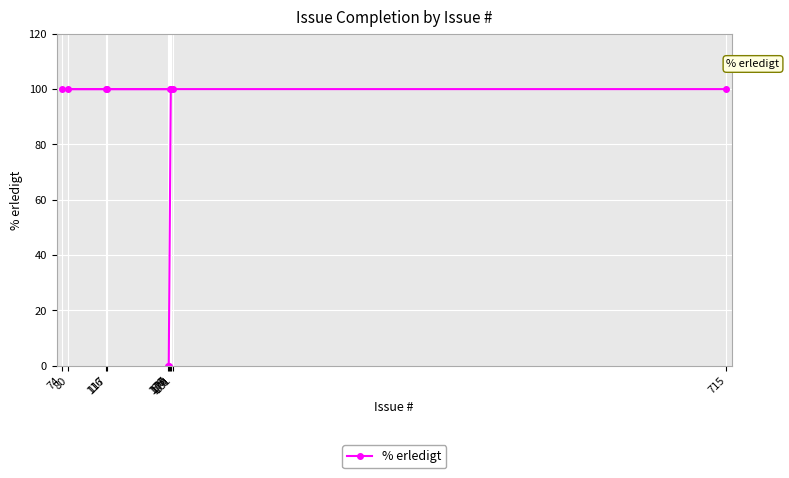

At which category does the chart reach its minimum across all series?

177